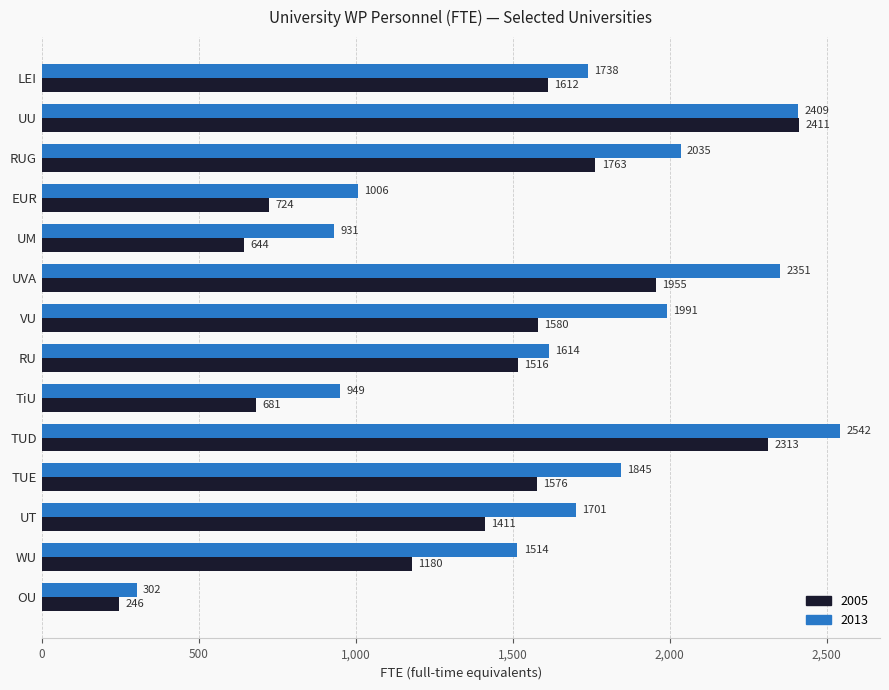

What is the approximate value of 2005 at RUG?

1762.8